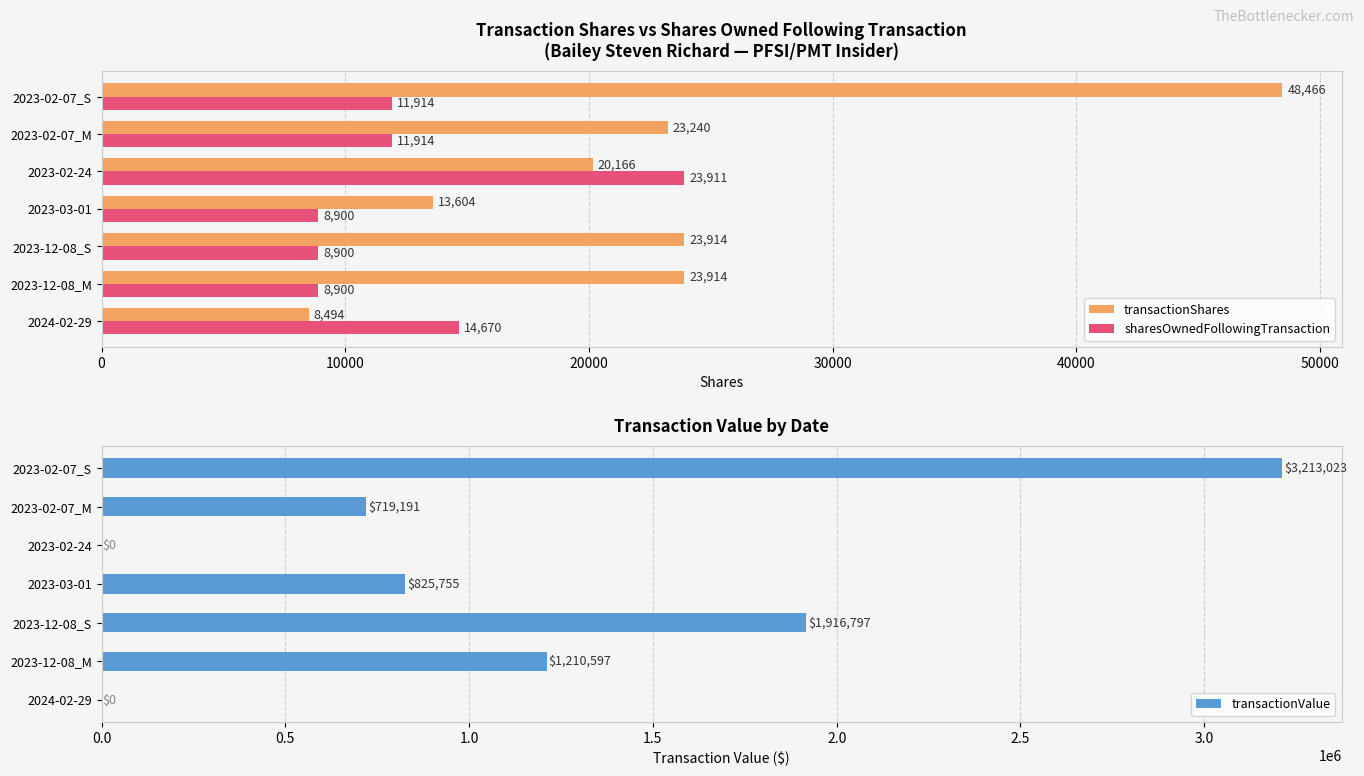

What is the difference between the maximum and minimum values in the transactionValue series?

3213023